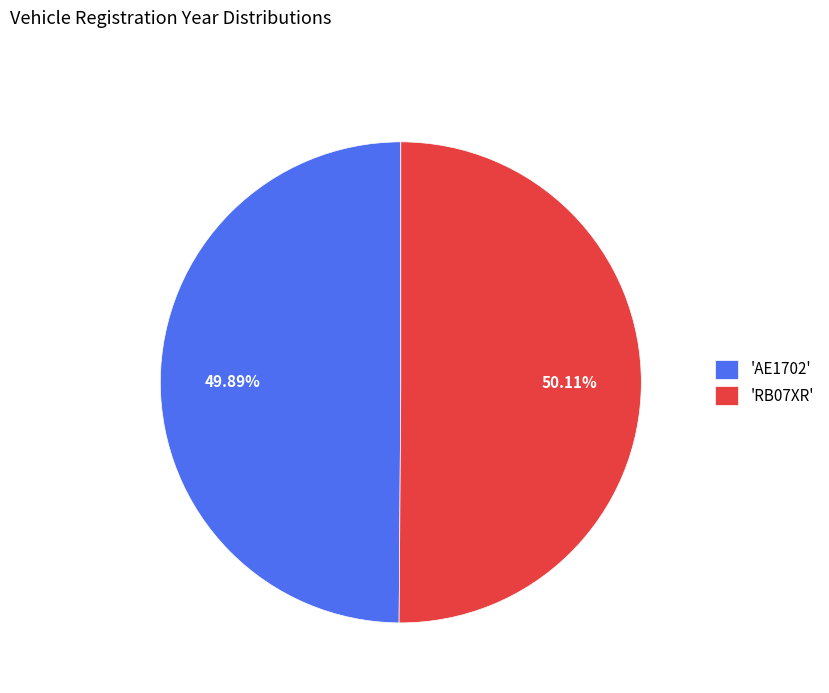

What is the ratio of the value at 'RB07XR' to the value at 'AE1702'?

1.0